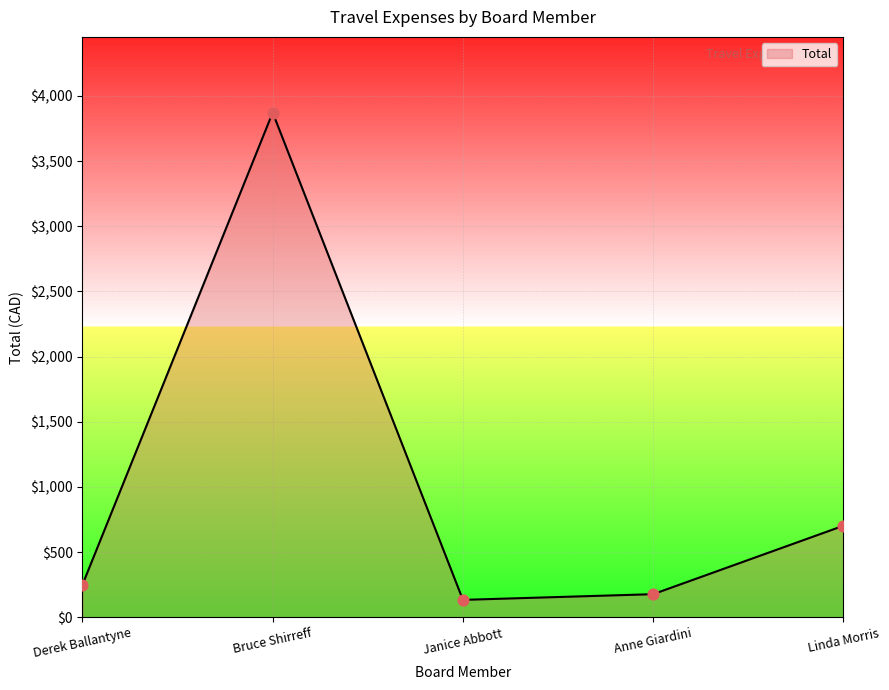

Approximately how many times larger is the value at Bruce Shirreff compared to Janice Abbott?

28.9